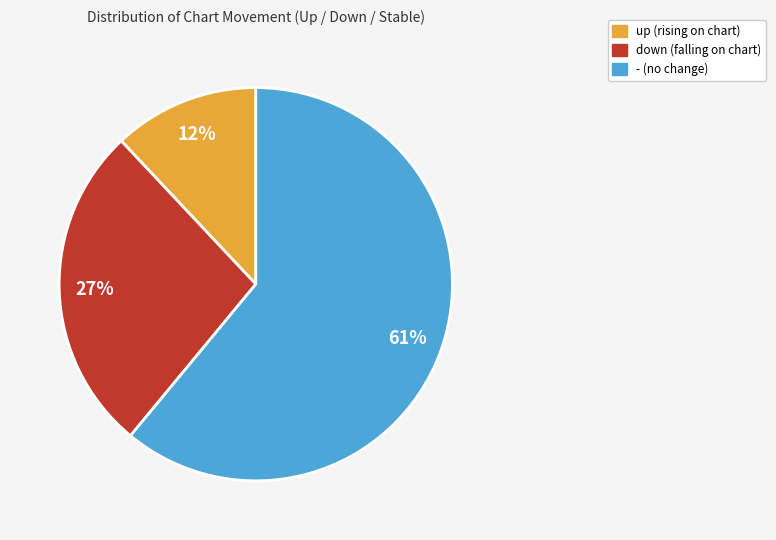

True or false: - accounts for 61% of the total.

True